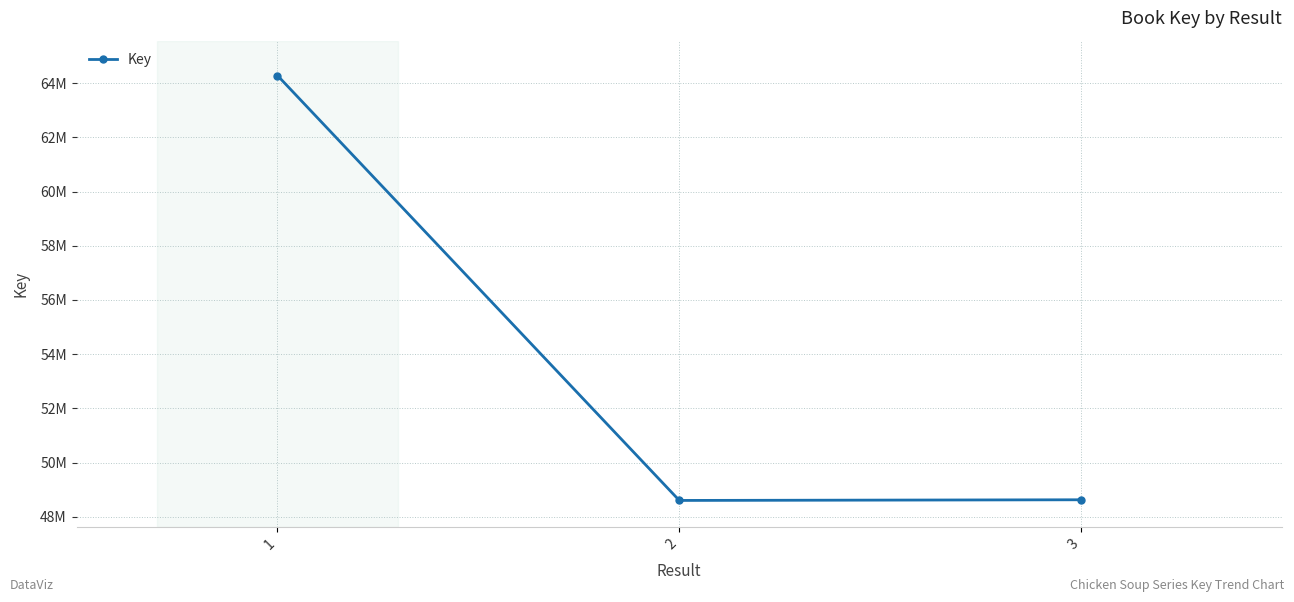

What is the difference between the maximum and minimum values?

15676193